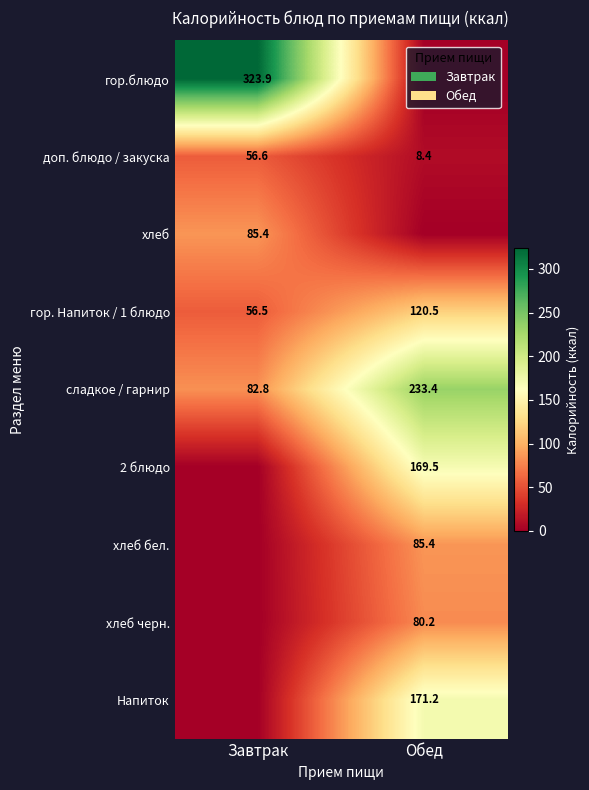

At which category does the chart reach its minimum across all series?

Обед